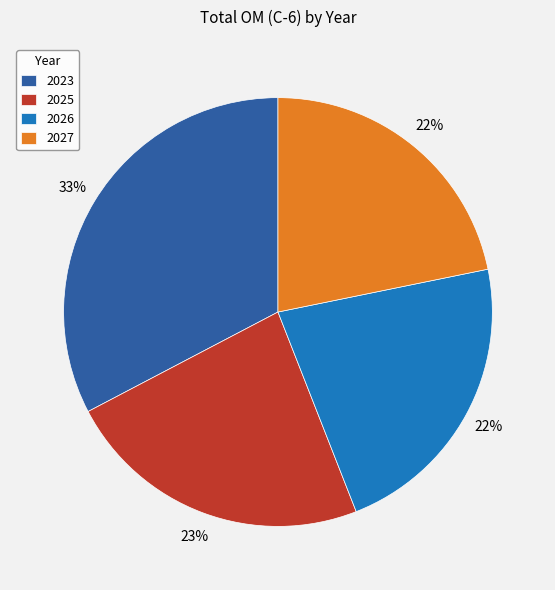

Combined, do 2025 and 2023 account for over 50%?

Yes